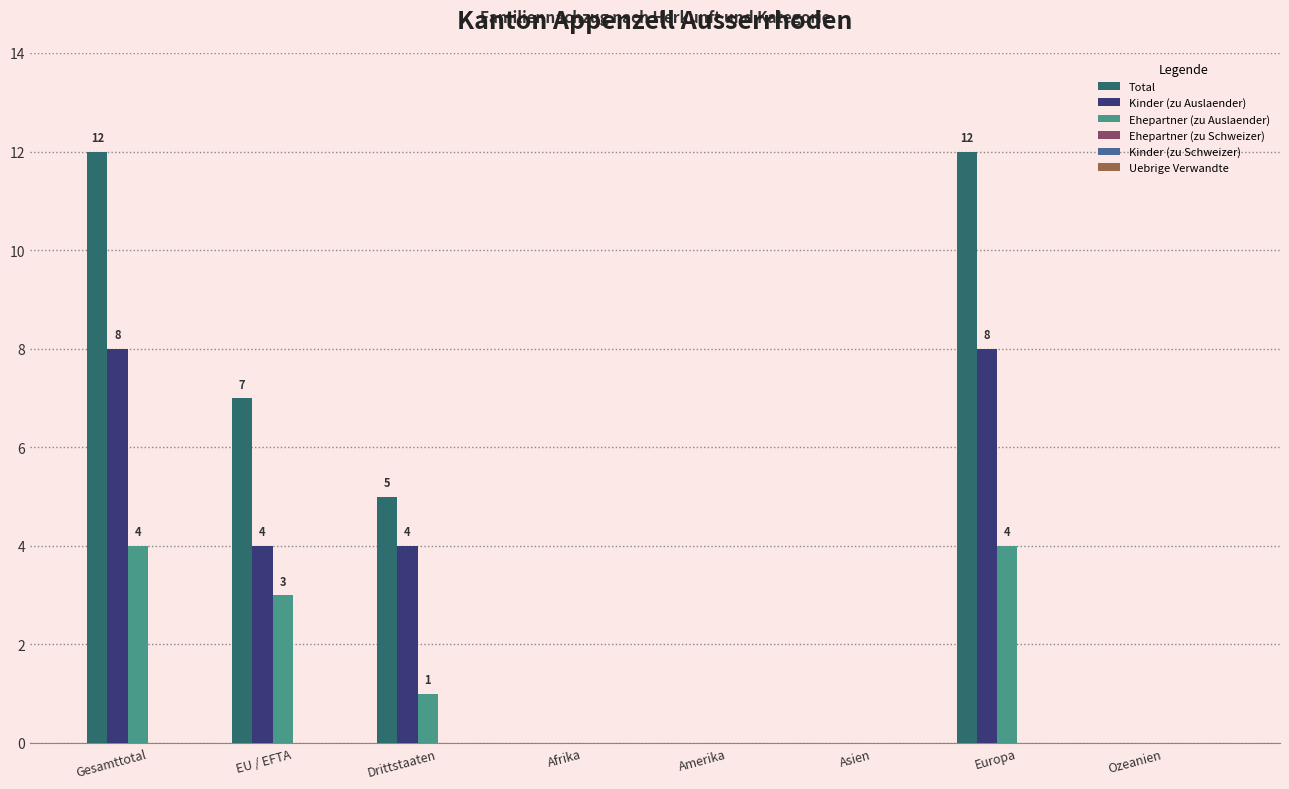

What is the maximum value shown in the chart?

12